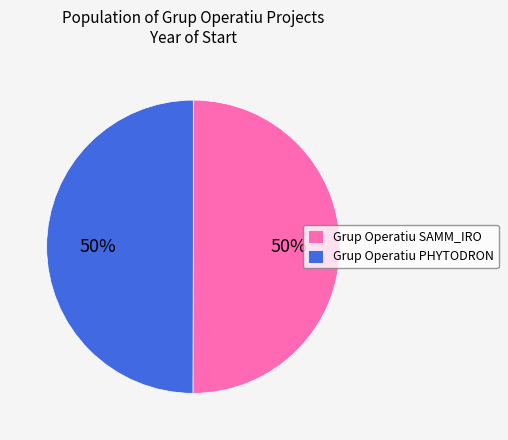

To the nearest percent, what is the average slice percentage?

50%